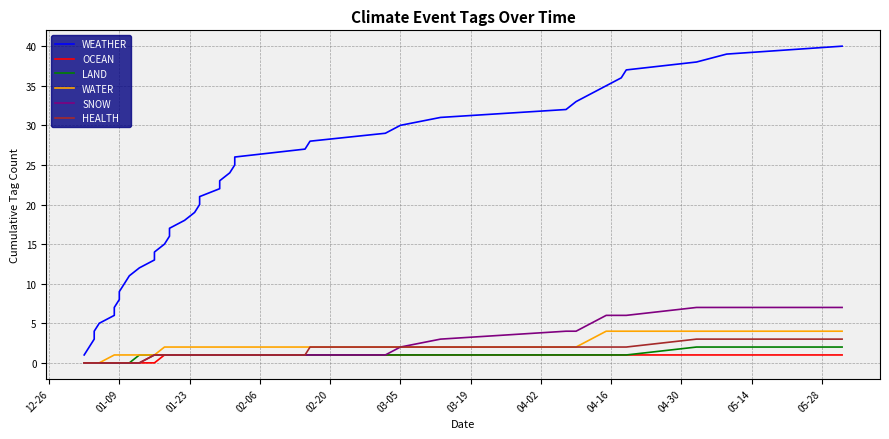

How many lines are shown in the chart?

6